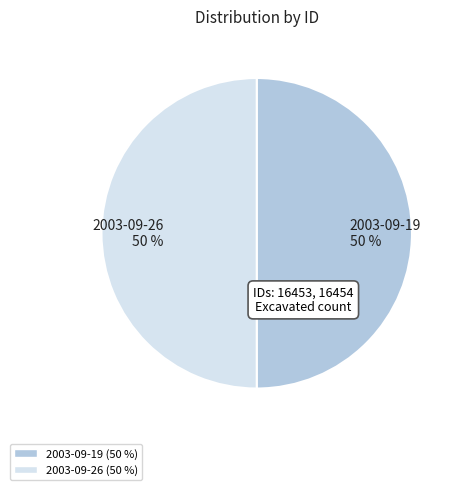

What is the ratio of the value at 2003-09-19 to the value at 2003-09-26?

1.0